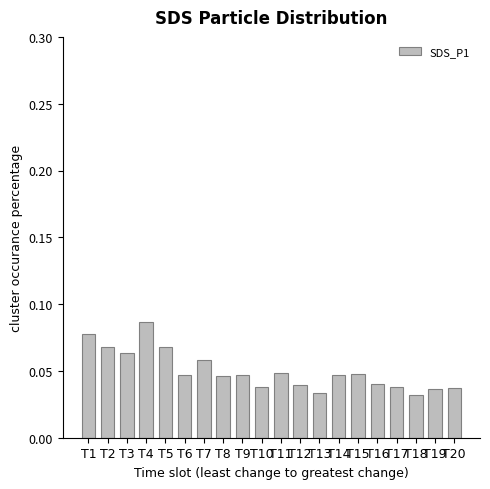

Count the values in the range 0 to 1.

20